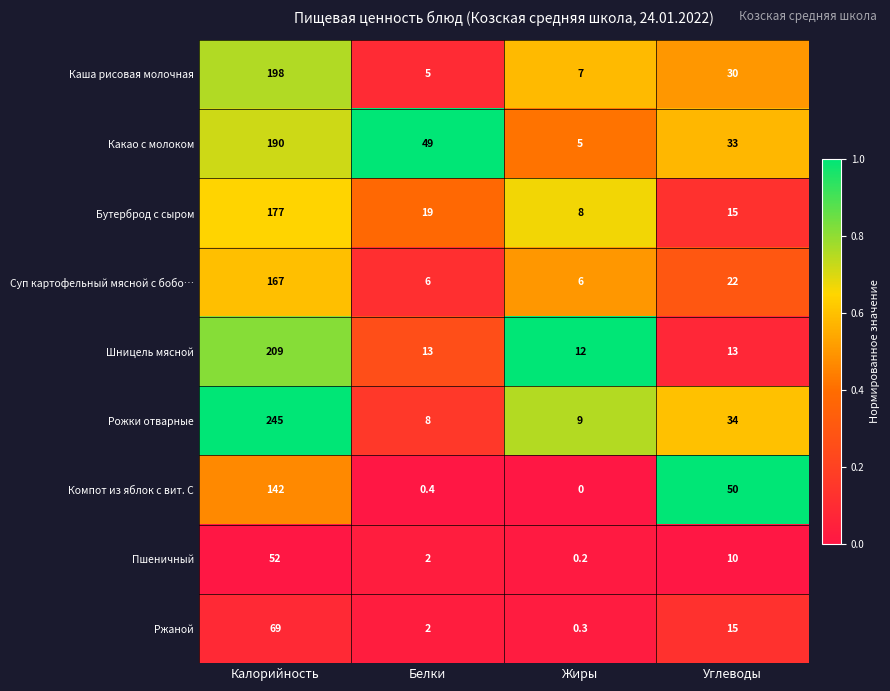

What is the difference between the Пшеничный values at Белки and Калорийность?

50.0